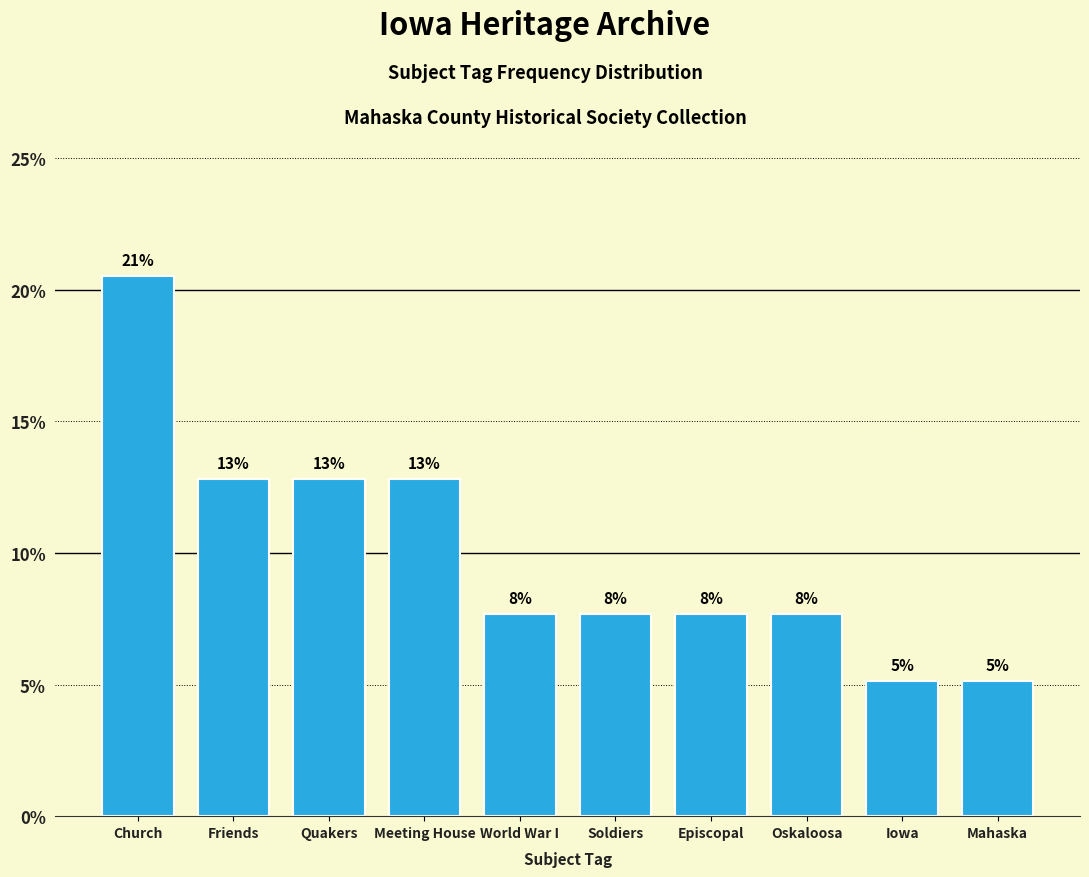

True or false: the data shows 8.9 at Mahaska.

False